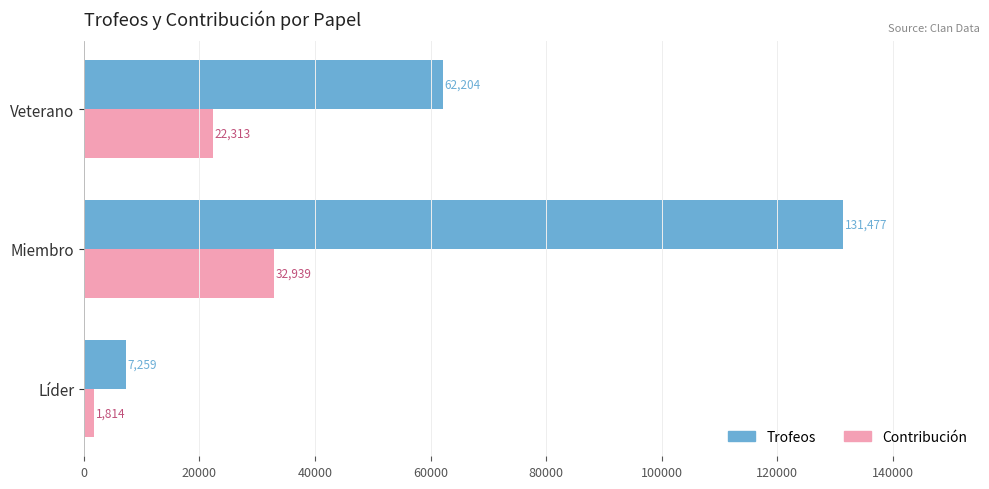

Is the value of Trofeos at Líder greater than the value of Contribución at Miembro?

No